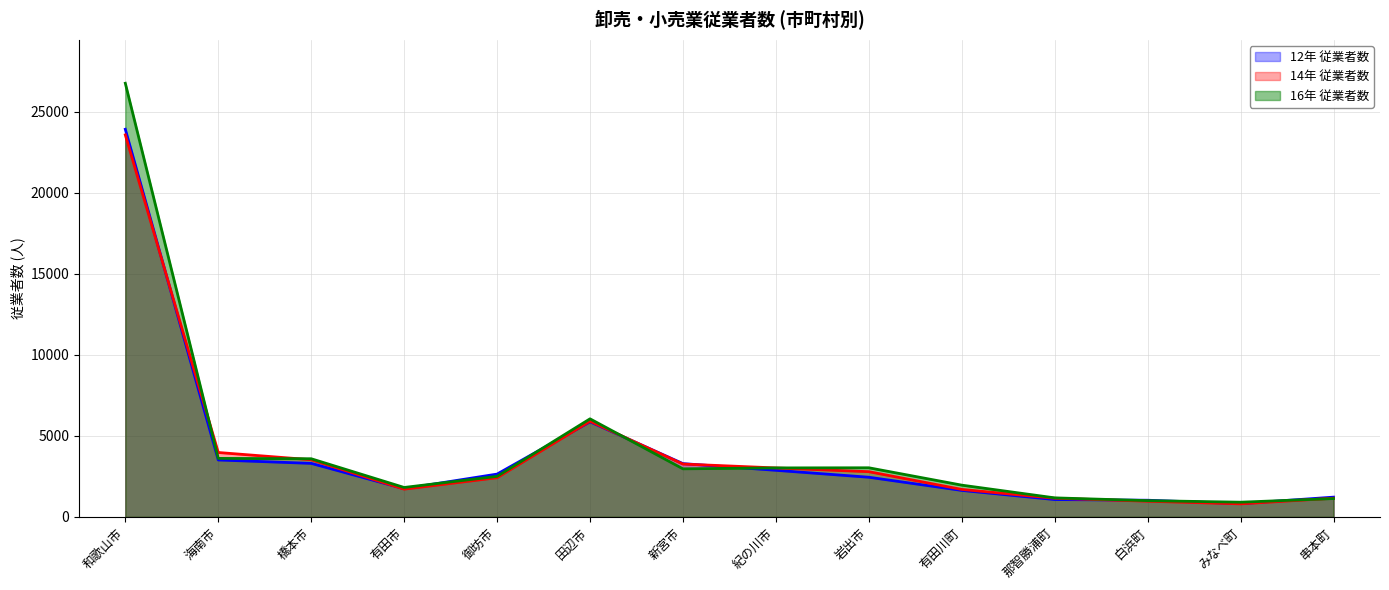

At which category does 14年 従業者数 reach its first local valley?

有田市